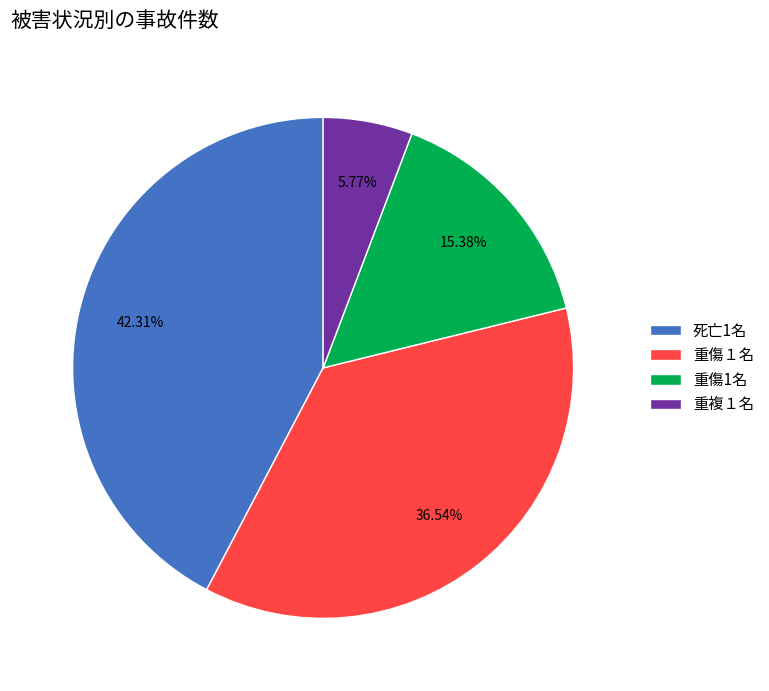

Does any single category account for the majority?

No